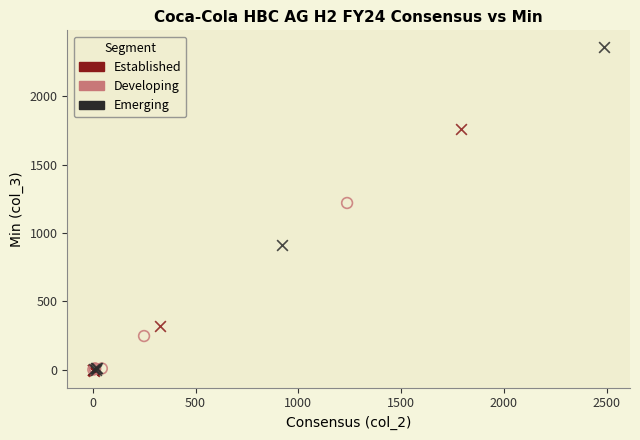

Which series has the widest spread of Y values?

Emerging